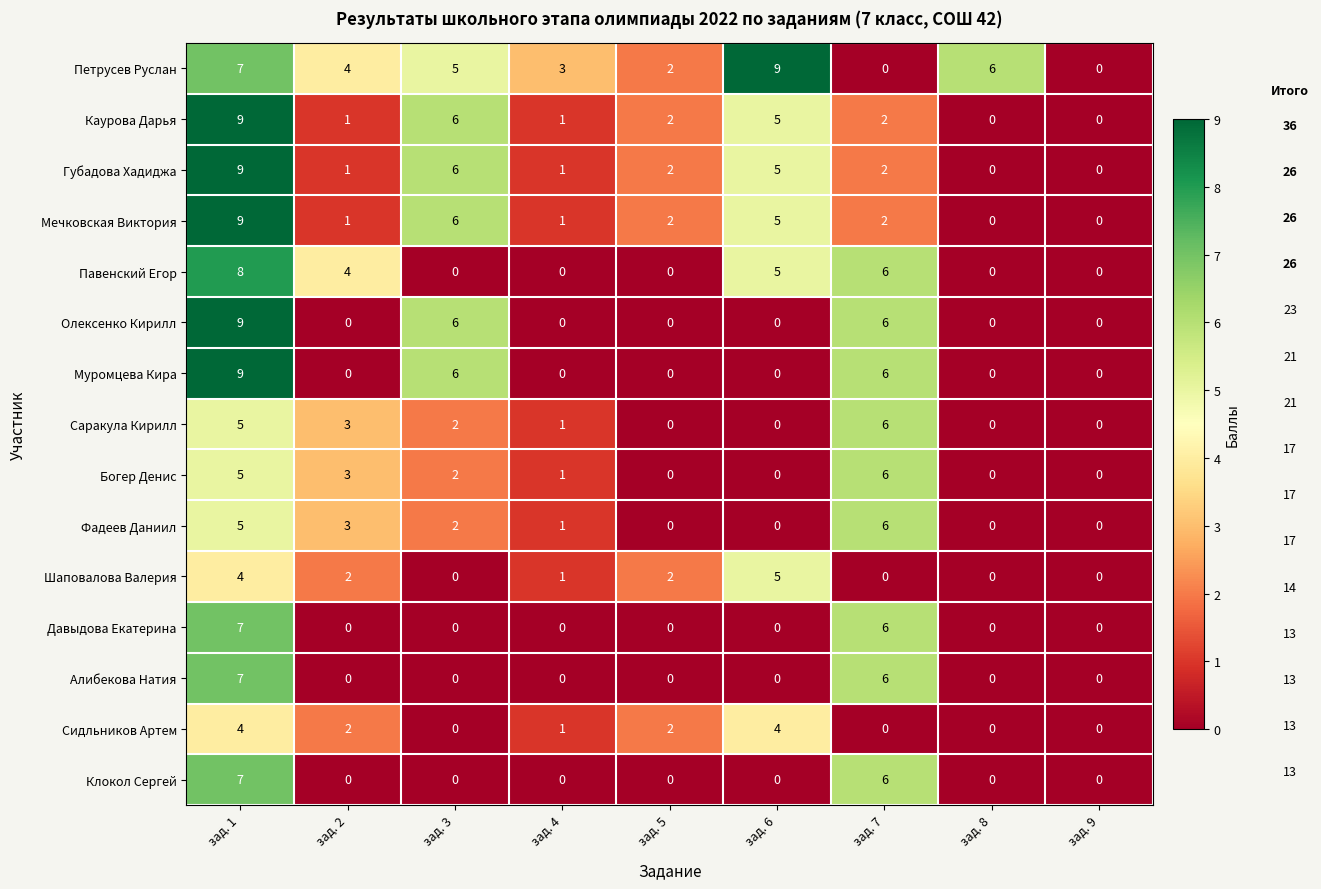

What is the greatest value displayed?

9